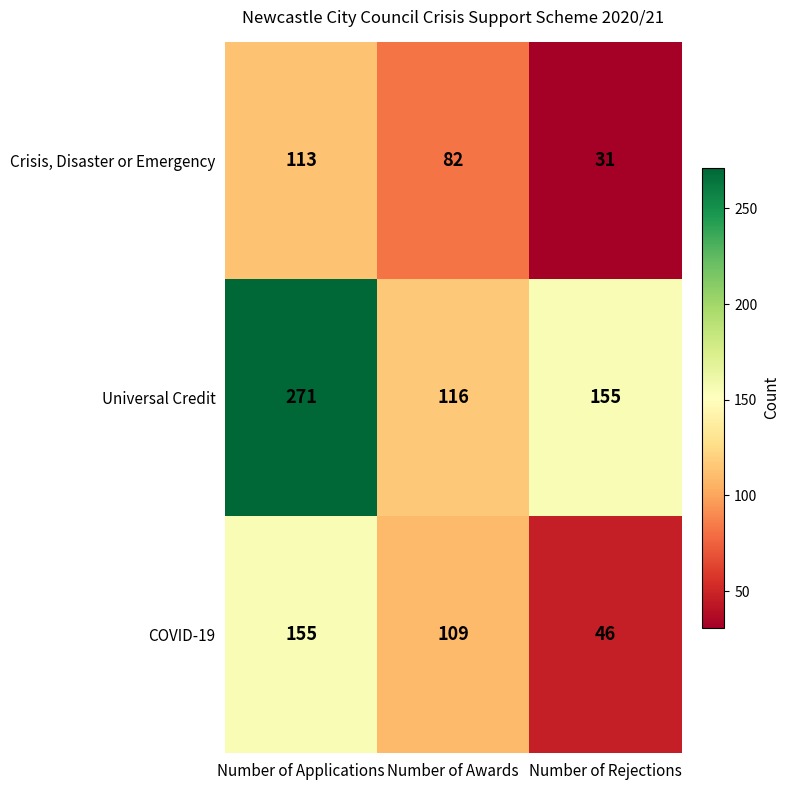

List the labels in order of COVID-19 value, smallest first.

Number of Rejections, Number of Awards, Number of Applications